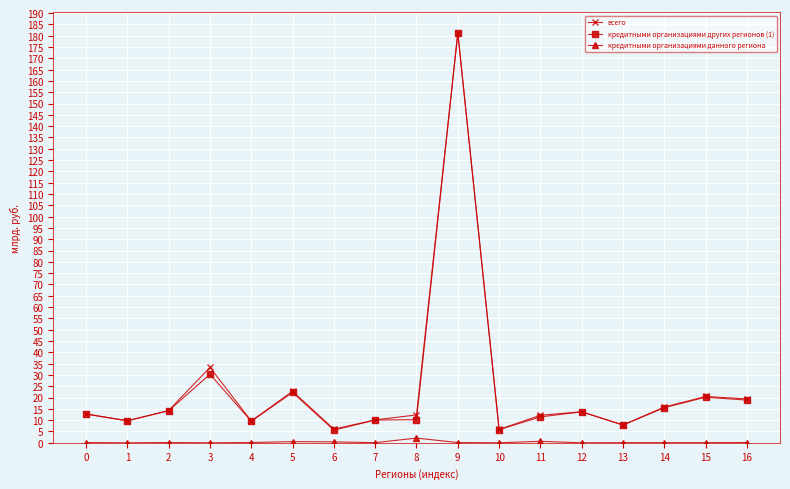

What is the maximum value shown in the chart?

181.3